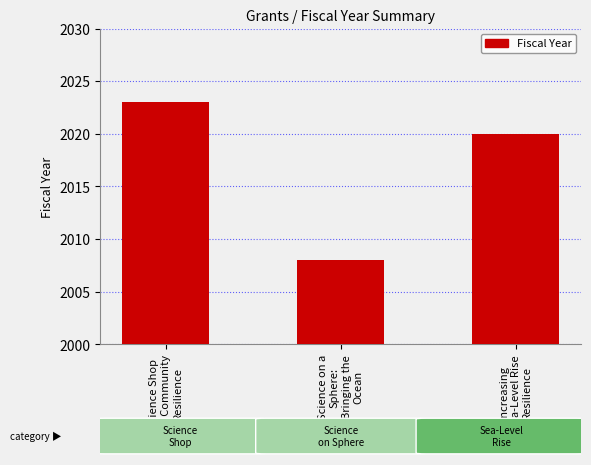

Rank the categories by value from highest to lowest.

Science Shop
for Community
Resilience, Increasing
Sea-Level Rise
Resilience, Science on a
Sphere:
Bringing the
Ocean